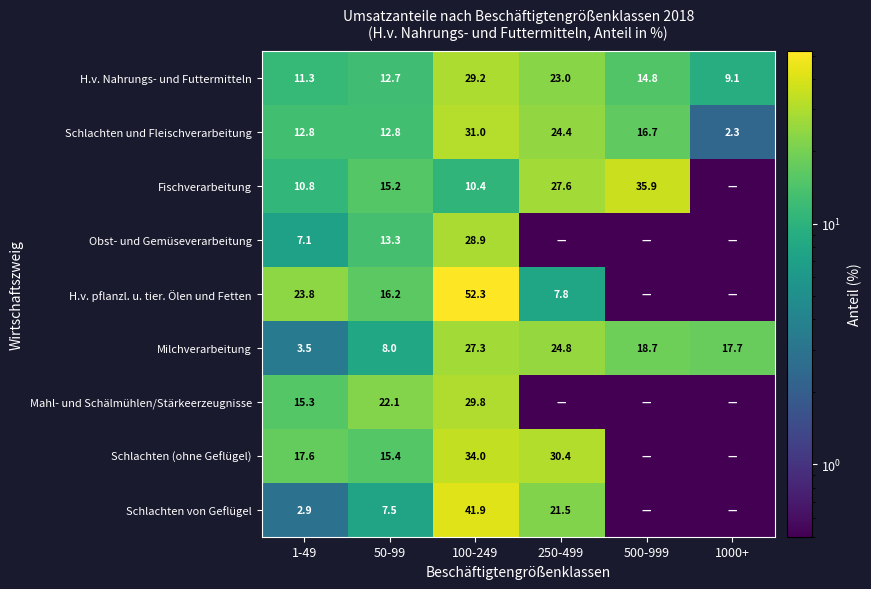

Rank the series at 1-49 from lowest to highest value.

Schlachten von Geflügel, Milchverarbeitung, Obst- und Gemüseverarbeitung, Fischverarbeitung, H.v. Nahrungs- und Futtermitteln, Schlachten und Fleischverarbeitung, Mahl- und Schälmühlen/Stärkeerzeugnisse, Schlachten (ohne Geflügel), H.v. pflanzl. u. tier. Ölen und Fetten